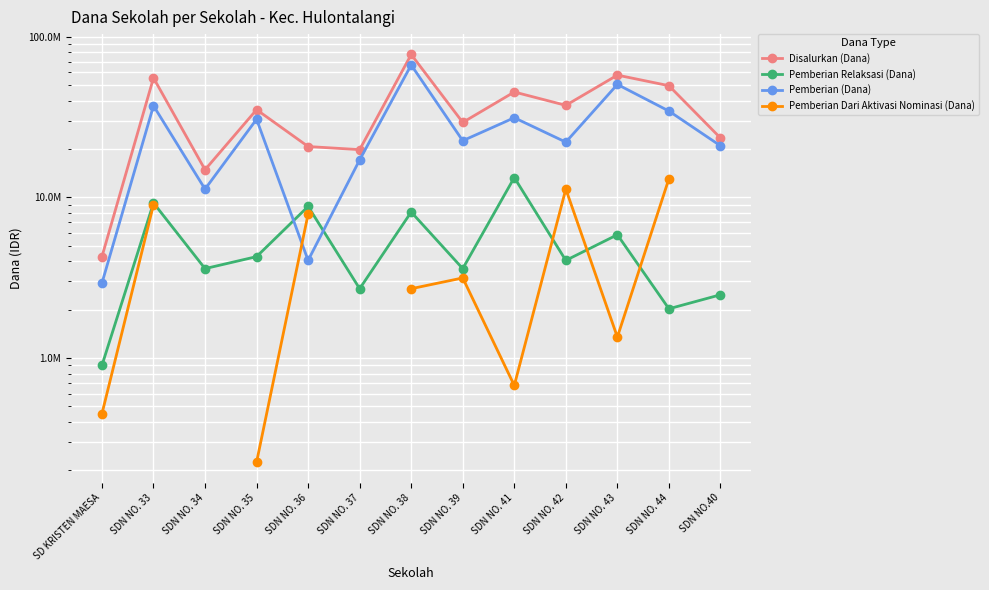

Rank the series at SDN NO. 35 from lowest to highest value.

Pemberian Dari Aktivasi Nominasi (Dana), Pemberian Relaksasi (Dana), Pemberian (Dana), Disalurkan (Dana)